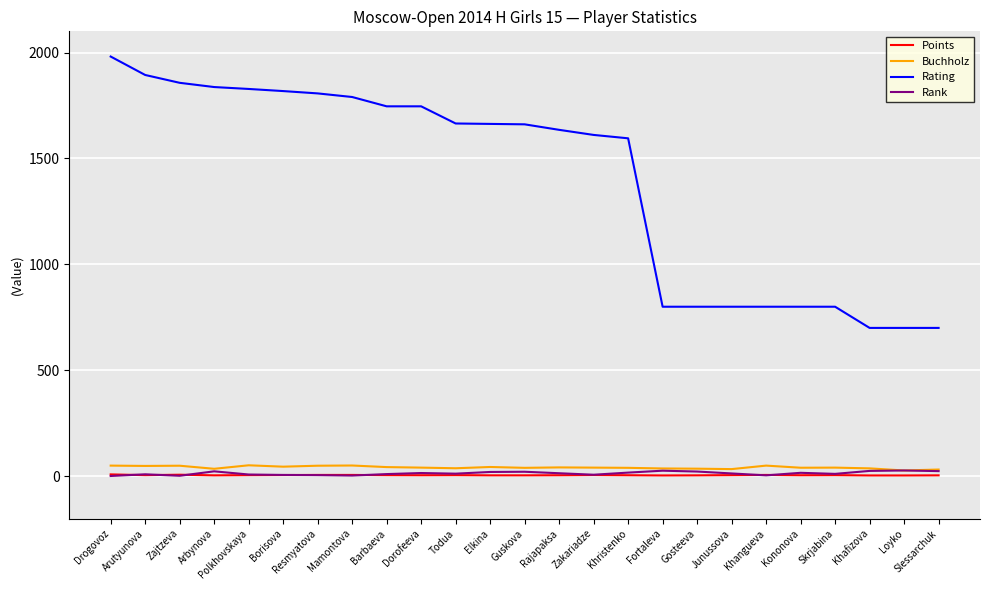

Which series changed the most between Arbynova and Loyko?

Rating